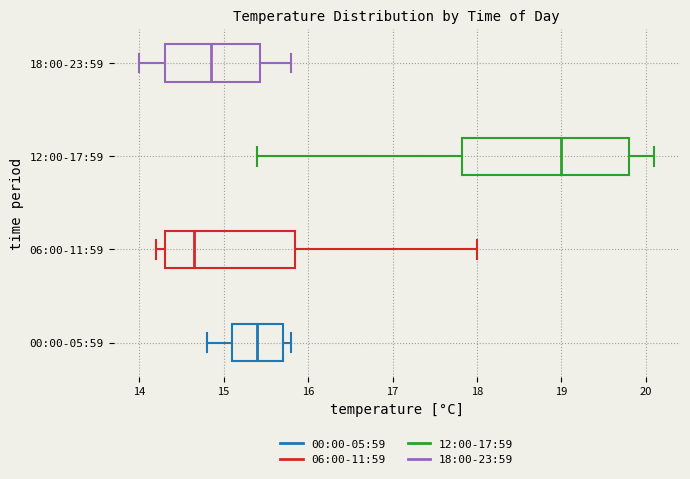

Reading bottom to top, read every box against the x-axis: the position of its median line, the range the box covers, and the ends of its whiskers. The values are not printed on the chart, so give them approximately, as read against the axis.

00:00-05:59: median 15.4, box 15.1 to 15.7, whiskers 14.8 to 15.8
06:00-11:59: median 14.7, box 14.3 to 15.9, whiskers 14.2 to 18.0
12:00-17:59: median 19.0, box 17.8 to 19.8, whiskers 15.4 to 20.1
18:00-23:59: median 14.9, box 14.3 to 15.4, whiskers 14.0 to 15.8